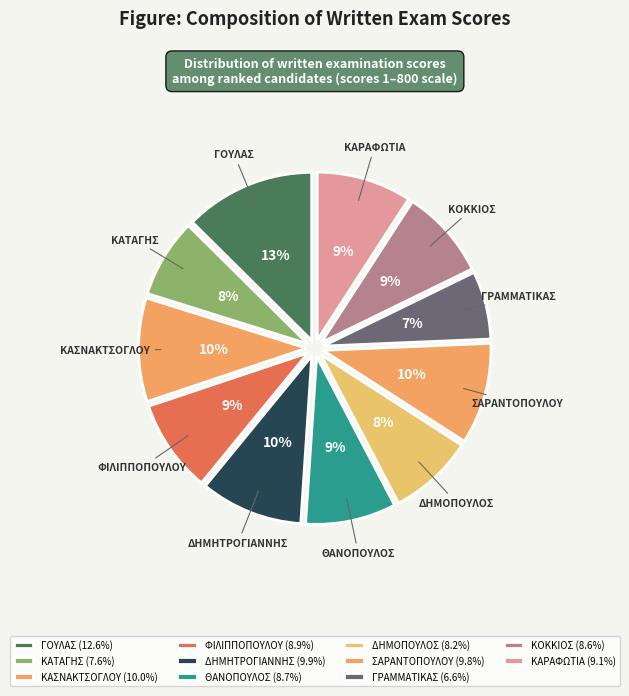

What percentage is the ΔΗΜΟΠΟΥΛΟΣ slice, to the nearest percent?

8%